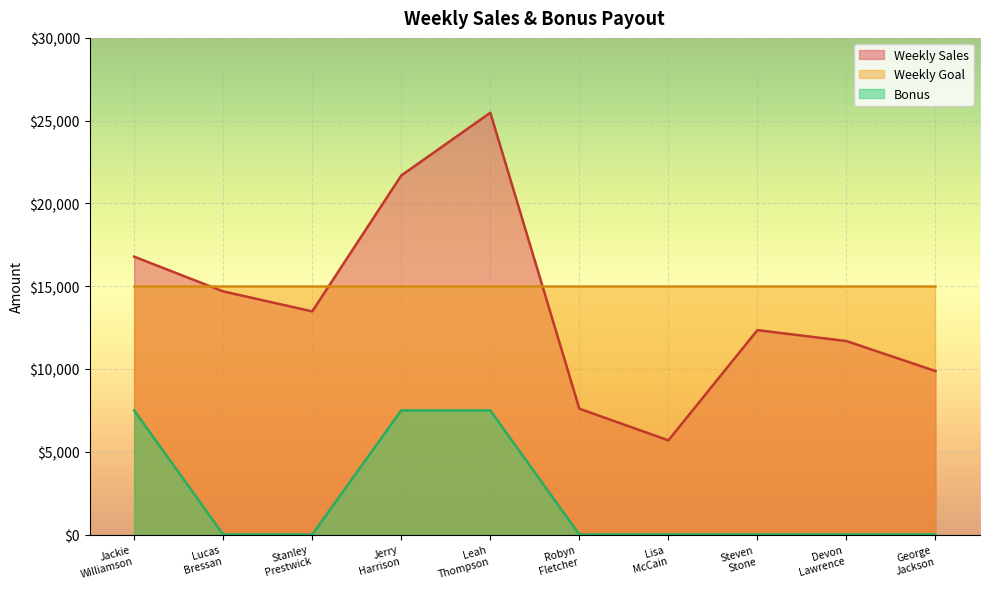

Which series has the widest spread of values?

Weekly Sales